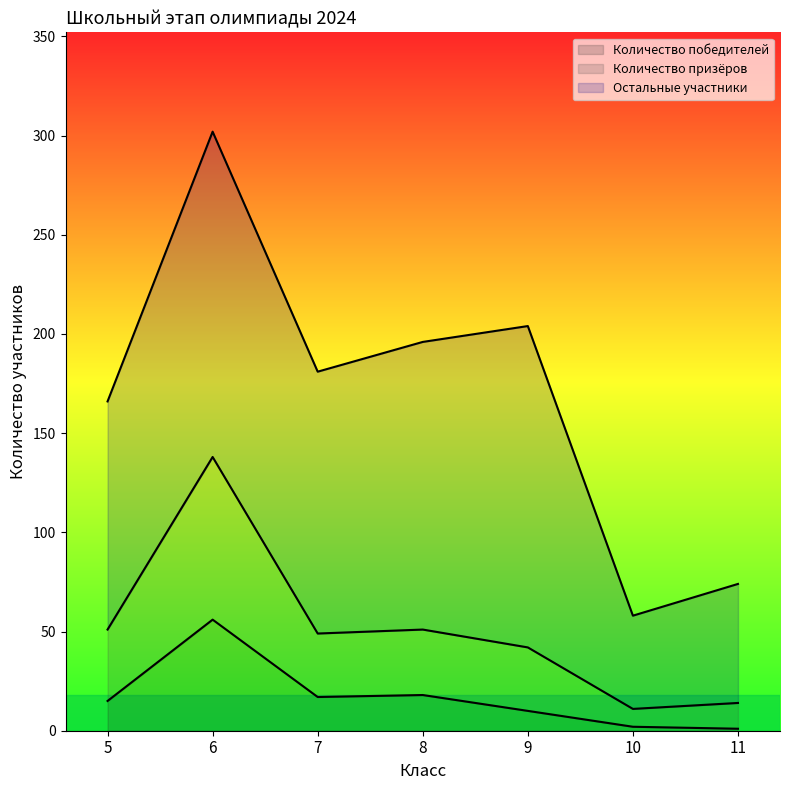

How many data points in Общее количество участников are less than 181?

3